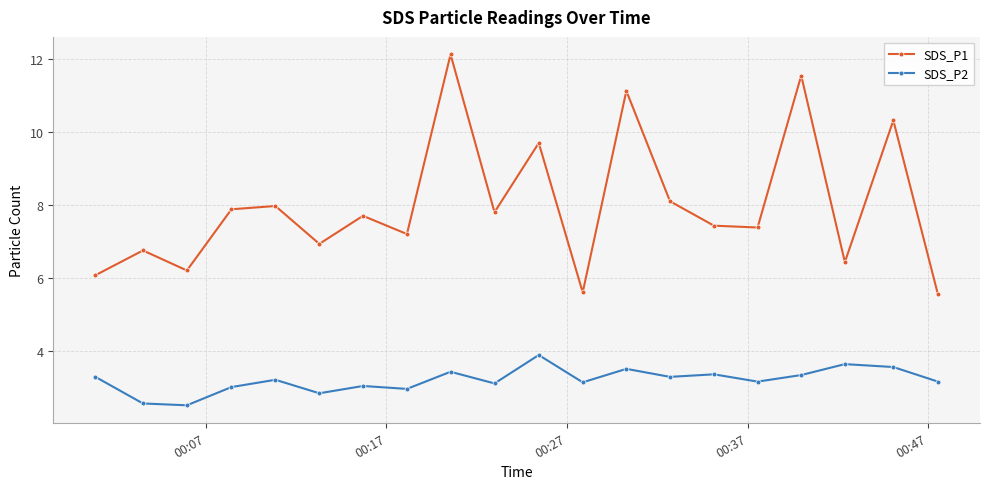

What is the maximum value shown in the chart?

12.1